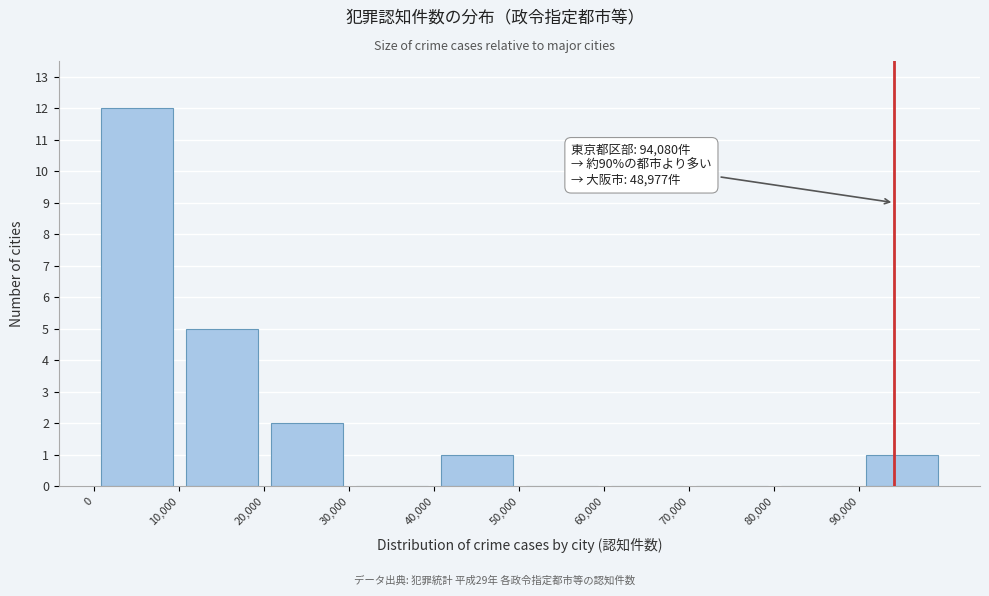

Which range on the x-axis has the tallest bar?

0 to 10000